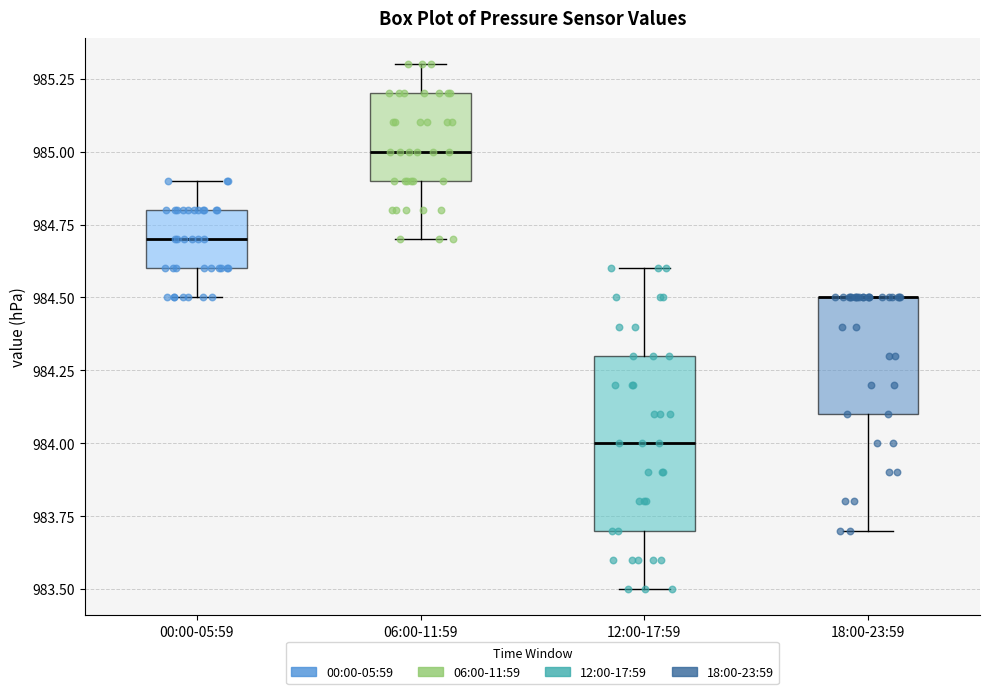

Reading left to right, transcribe this box plot: for each box, give where its median line is, the range the box spans, and where its two whiskers end, as read against the y-axis. The values are not printed on the chart, so give them approximately, as read against the axis.

00:00-05:59: median 984.7, box 984.6 to 984.8, whiskers 984.5 to 984.9
06:00-11:59: median 985.0, box 984.9 to 985.2, whiskers 984.7 to 985.3
12:00-17:59: median 984.0, box 983.7 to 984.3, whiskers 983.5 to 984.6
18:00-23:59: median 984.5 (drawn on the box's upper edge), box 984.1 to 984.5, whiskers 983.7 to 984.5